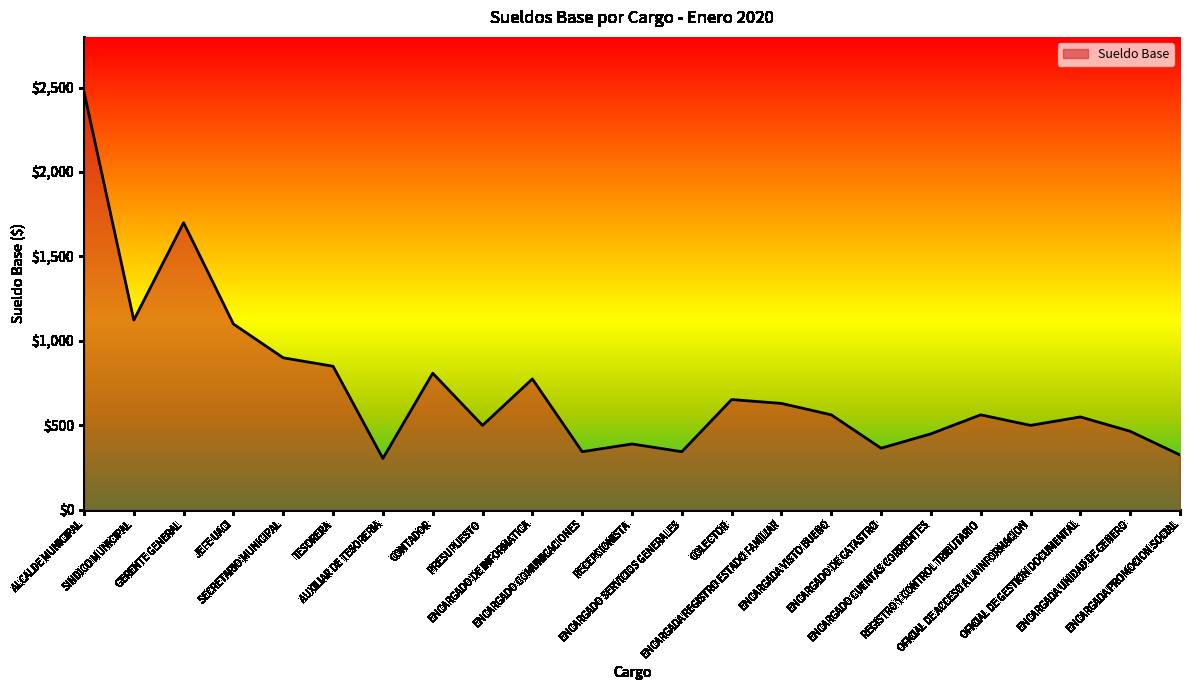

What is the sum of the values at OFICIAL DE GESTION DOCUMENTAL and ENCARGADA REGISTRO ESTADO FAMILIAR?

1180.0